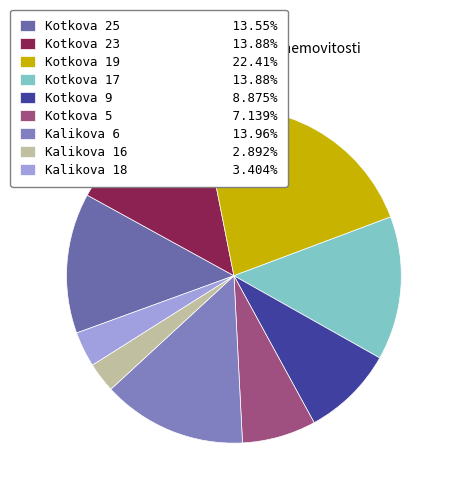

How many segments does this pie chart have?

9